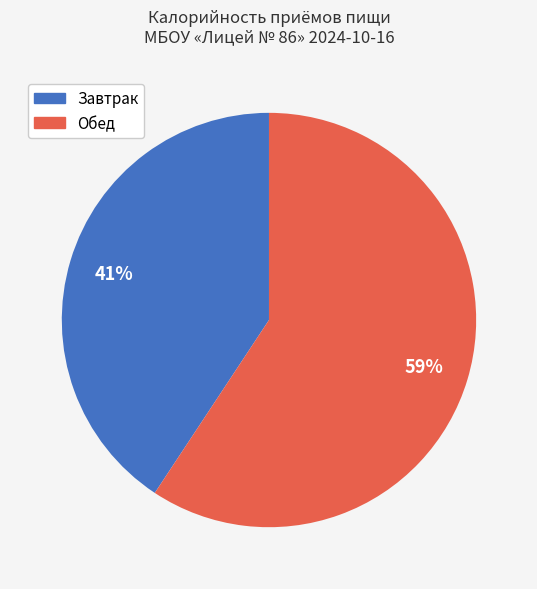

Is there a majority slice in this chart?

Yes